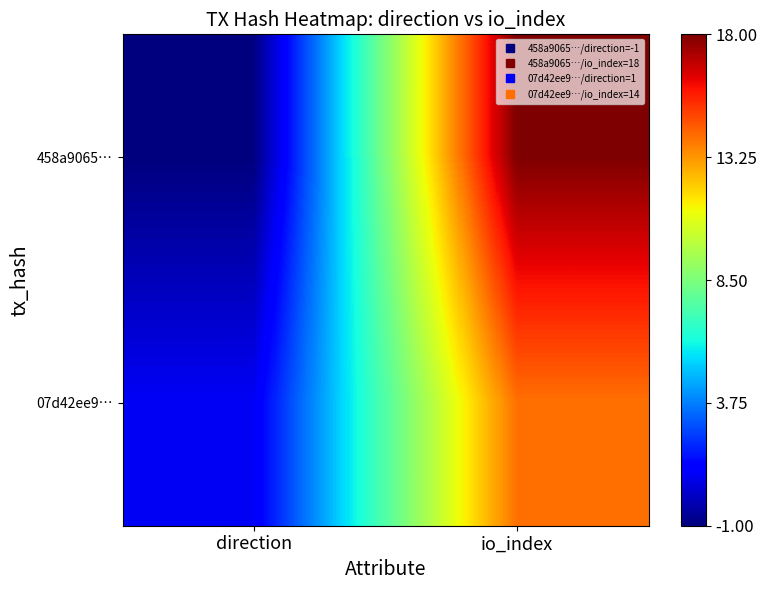

Which category has the lowest value across all series?

direction